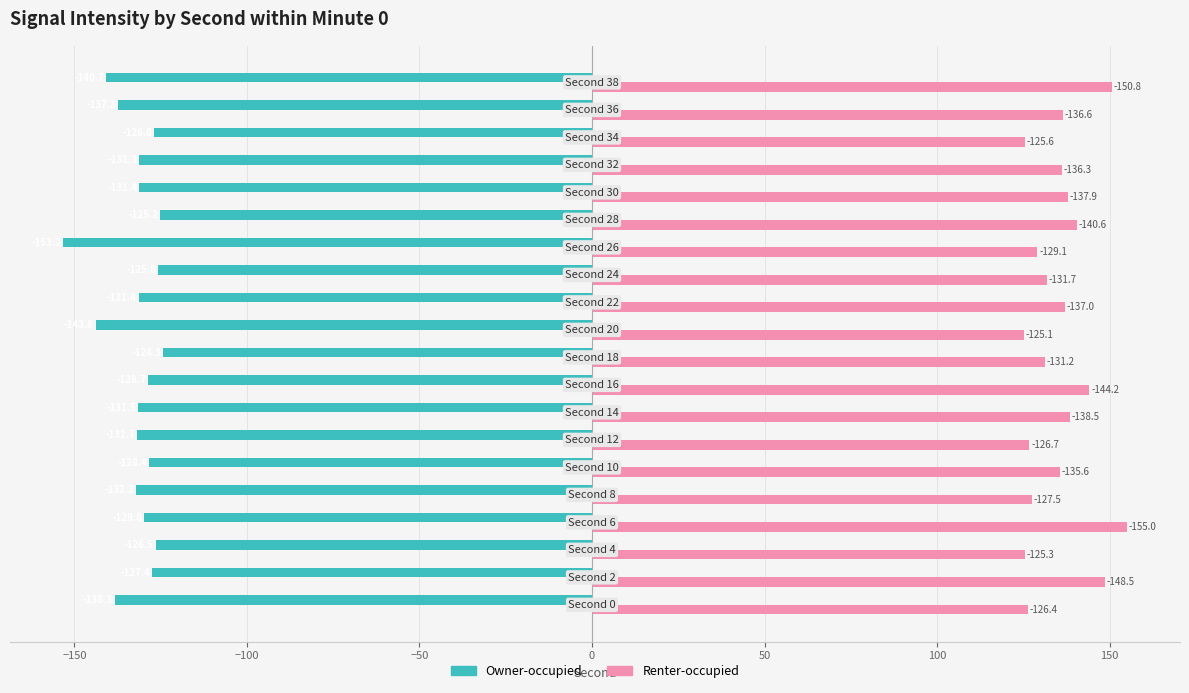

Which series has the largest range (max minus min)?

Renter-occupied